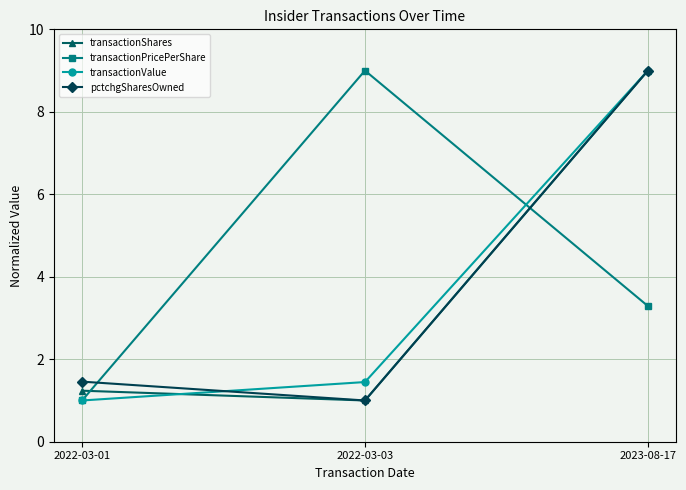

Between 2022-03-01 and 2022-03-03, which series saw the biggest shift?

transactionPricePerShare